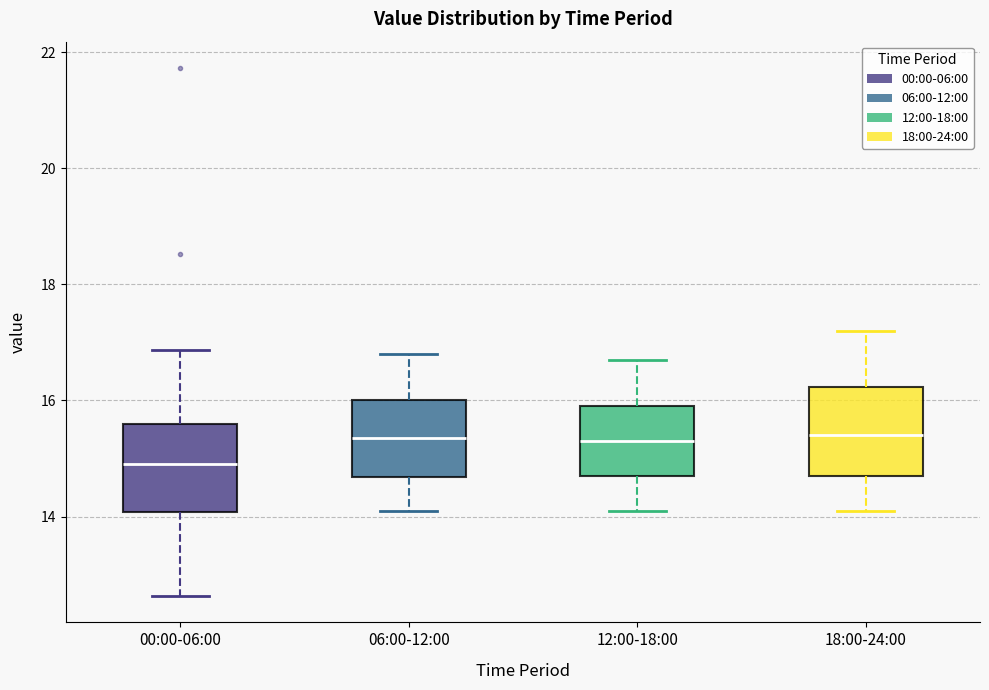

Where is the upper edge of the box for 06:00-12:00 on the y-axis? The values are not printed on the chart, so give them approximately, as read against the axis.

16.0